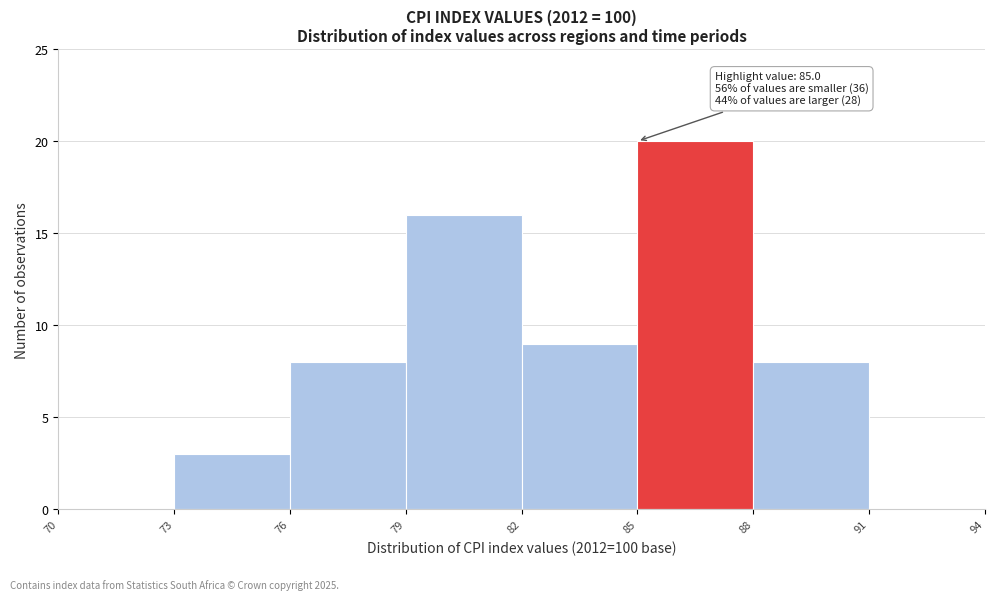

Over which range of the x-axis is the bar tallest?

85 to 88